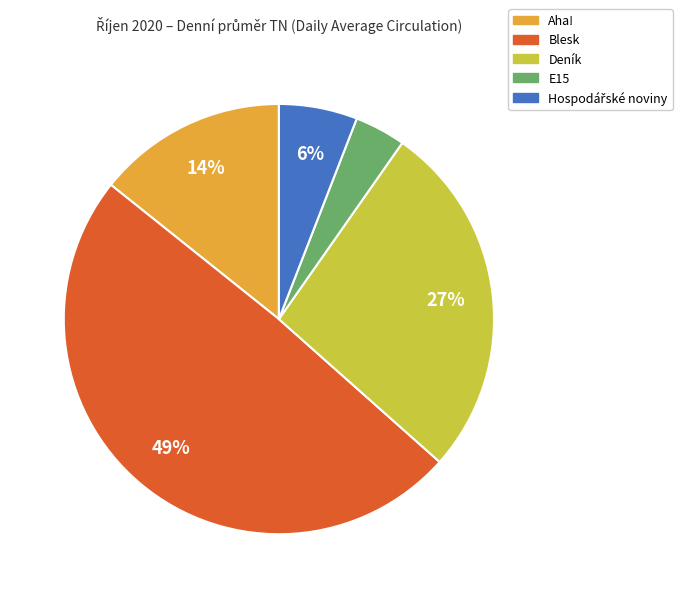

Which has a higher value, Blesk or Aha!?

Blesk